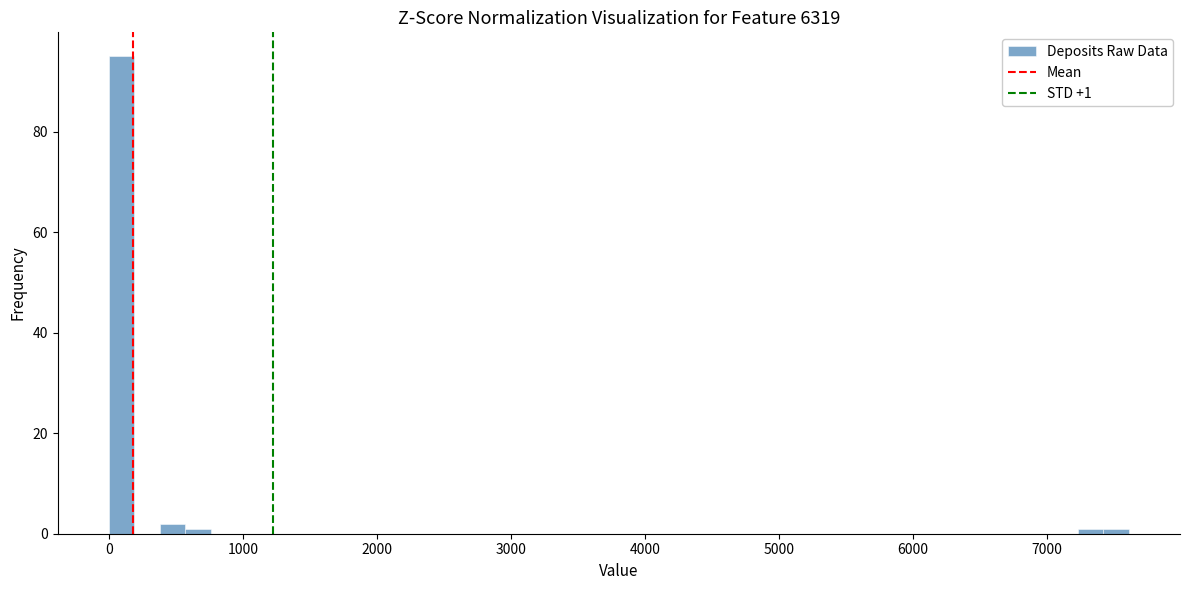

Read against the x-axis, roughly where is the centre of the tallest bar?

100